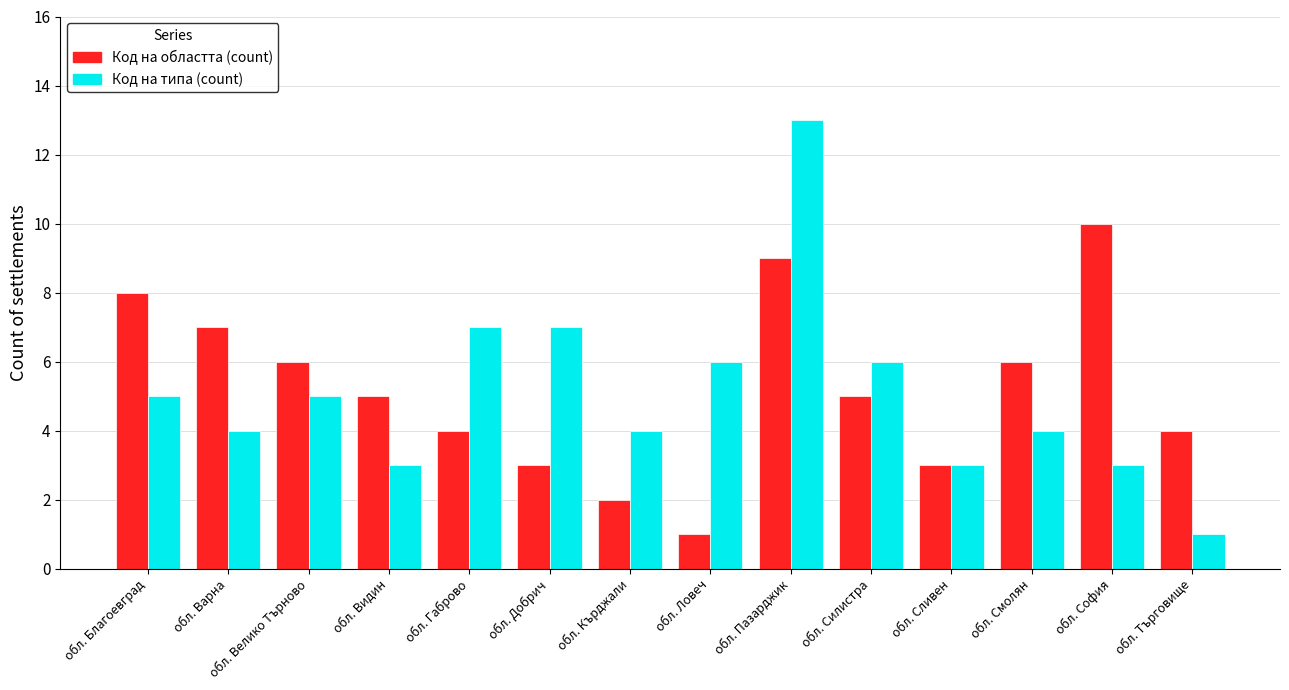

At which label does Код на областта (count) first exceed 5?

обл. Благоевград